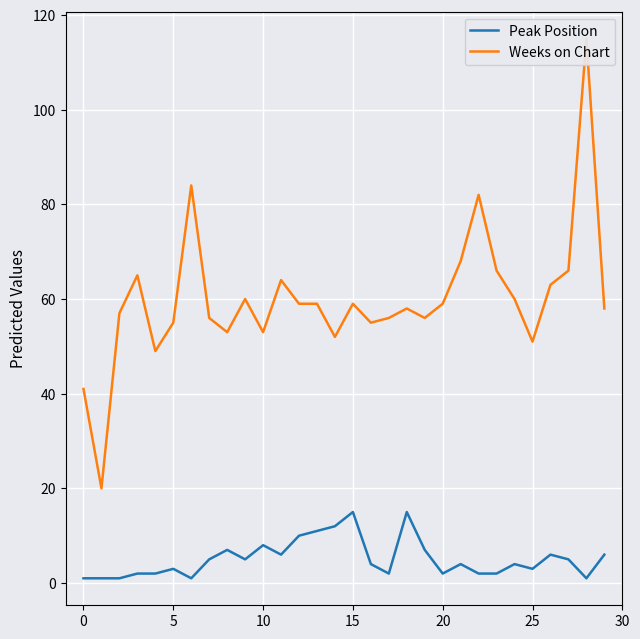

True or false: Peak Position and Weeks on Chart cross at least once.

False